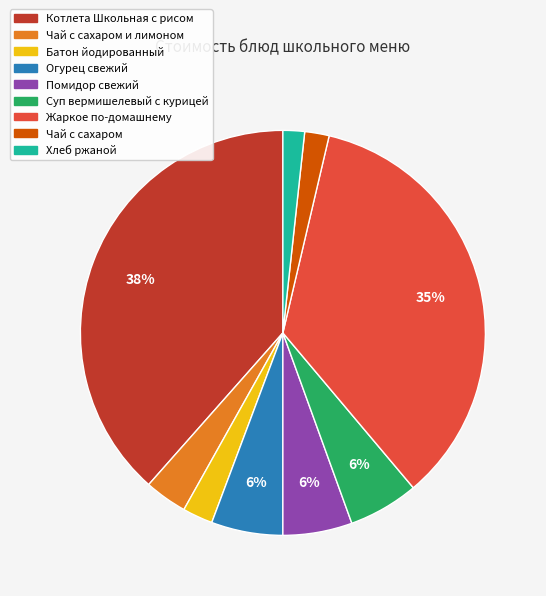

To the nearest percent, what is the average slice percentage?

11%